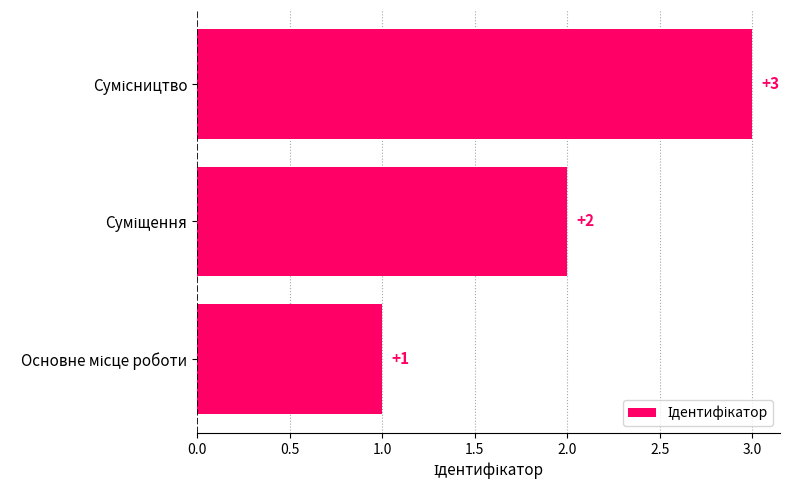

Count the values in the range 1 to 3.

3